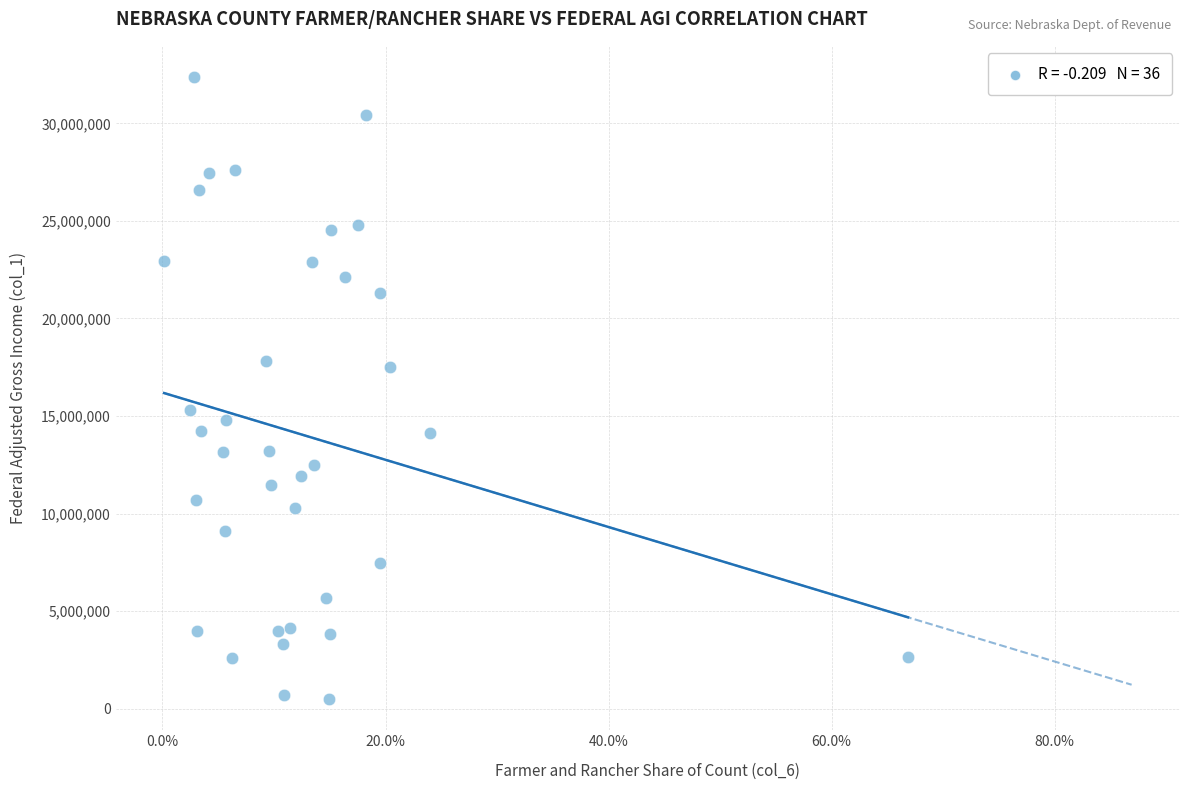

What is the range of Y values (max minus min)?

31888930